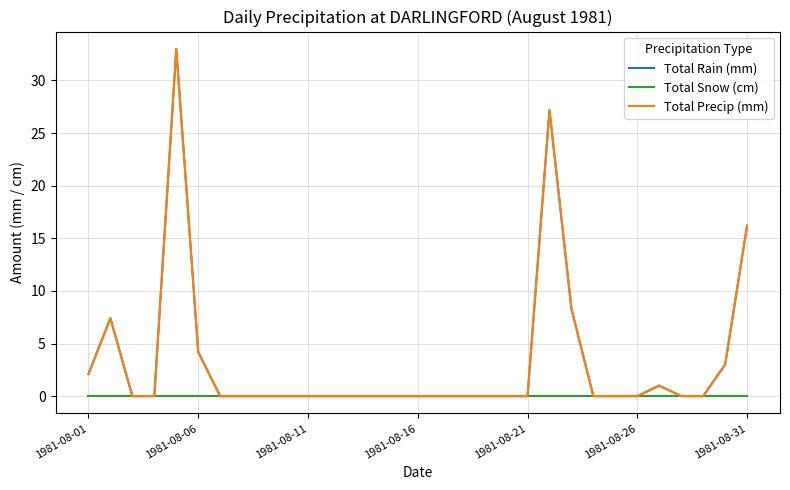

Does the chart have visible grid lines?

Yes